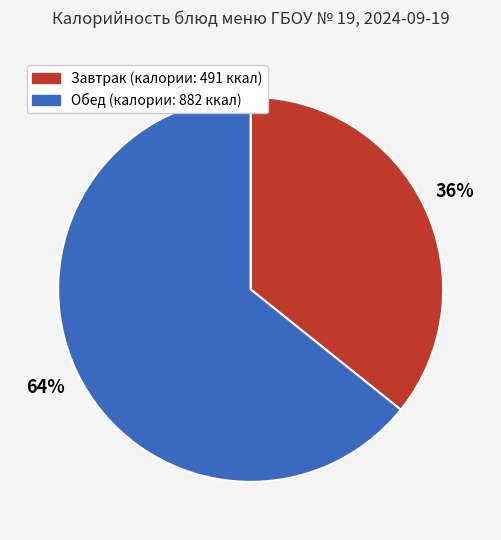

To the nearest percent, what is the difference between the largest and smallest slice percentages?

28%